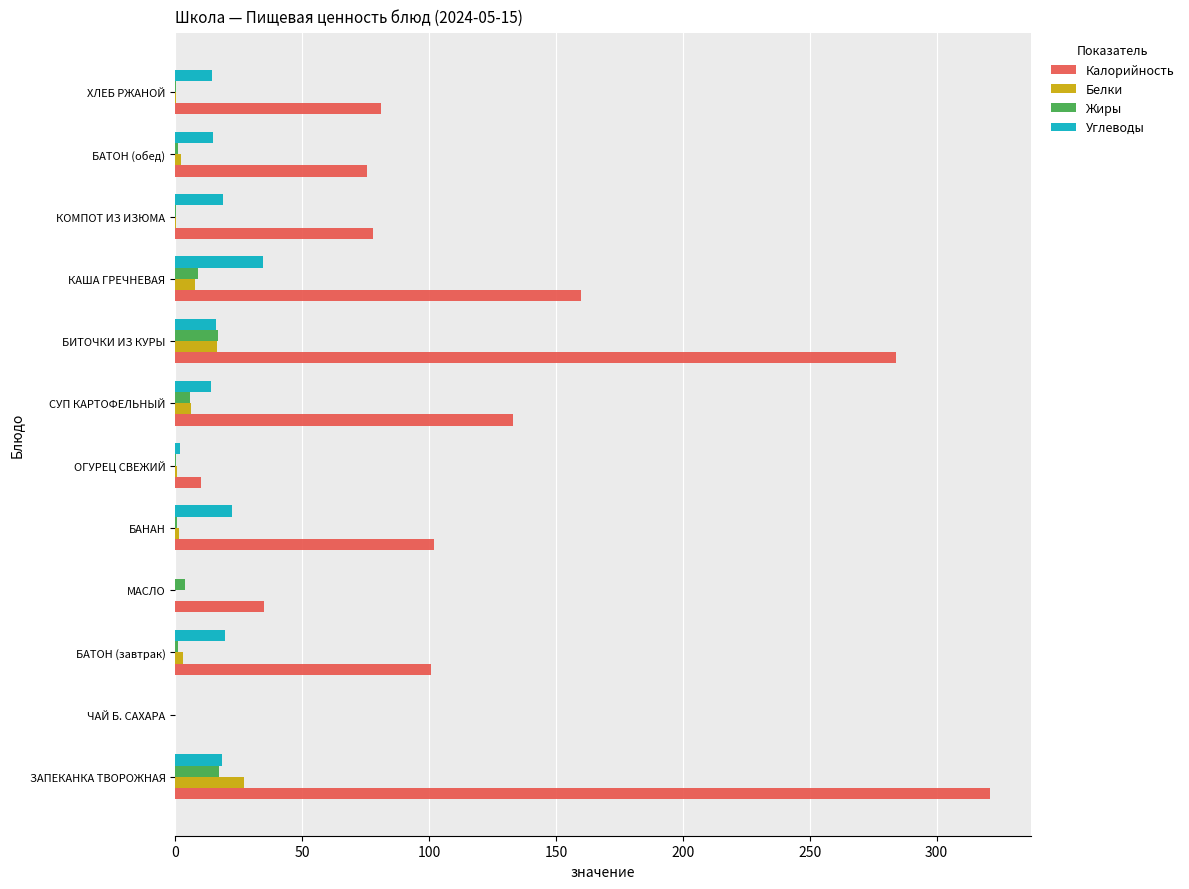

Which series has the largest total across all categories?

Калорийность